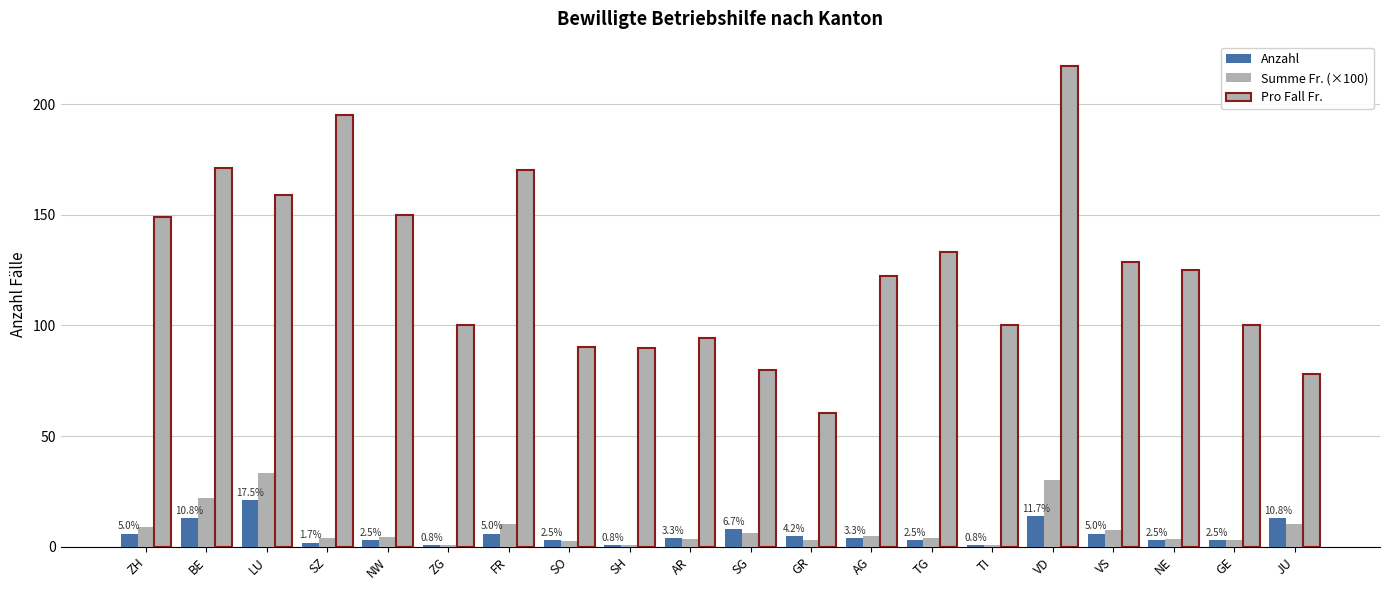

Which series has the widest spread of values?

Pro Fall Fr.